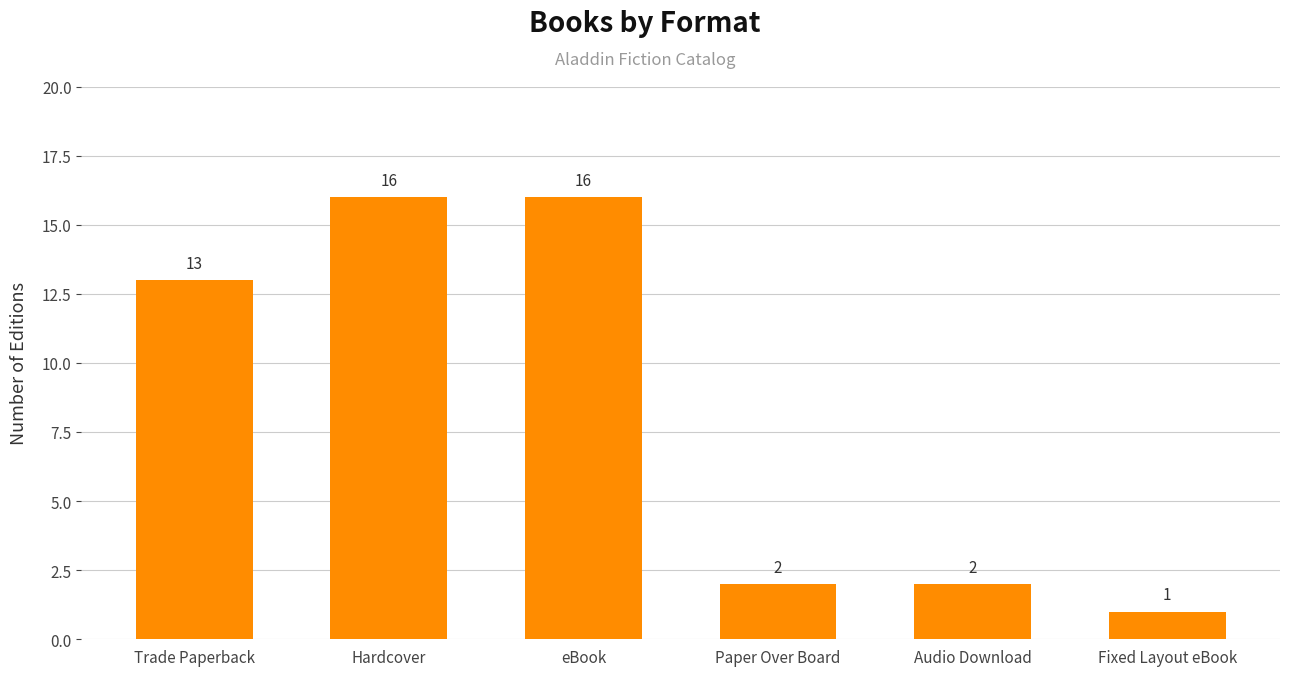

What is the value of the 3rd bar from the left?

16